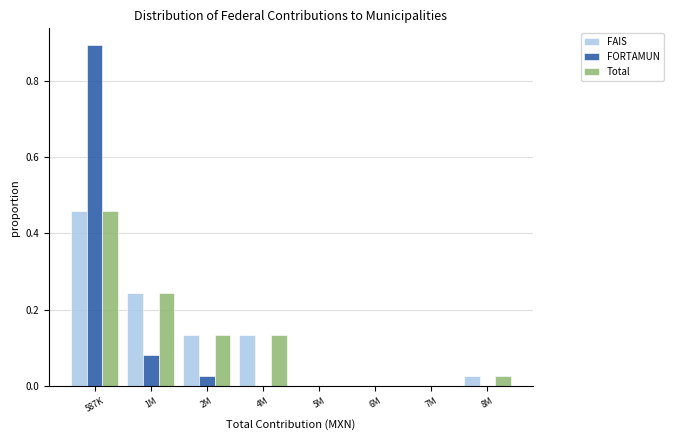

Which category has the highest value in the Total series?

587K